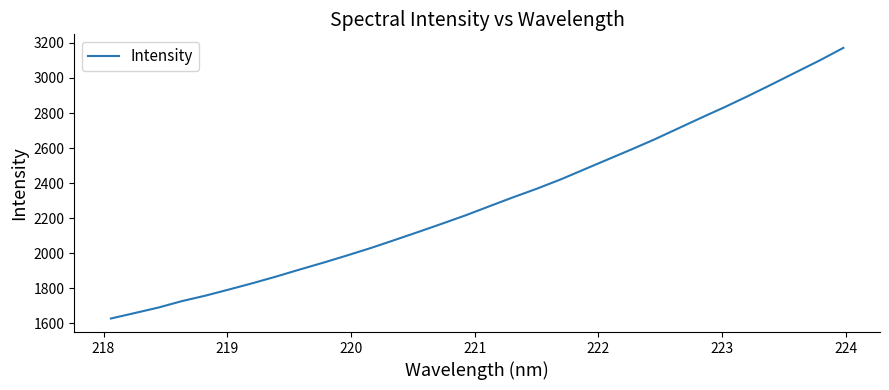

What is the smallest value displayed?

1628.1